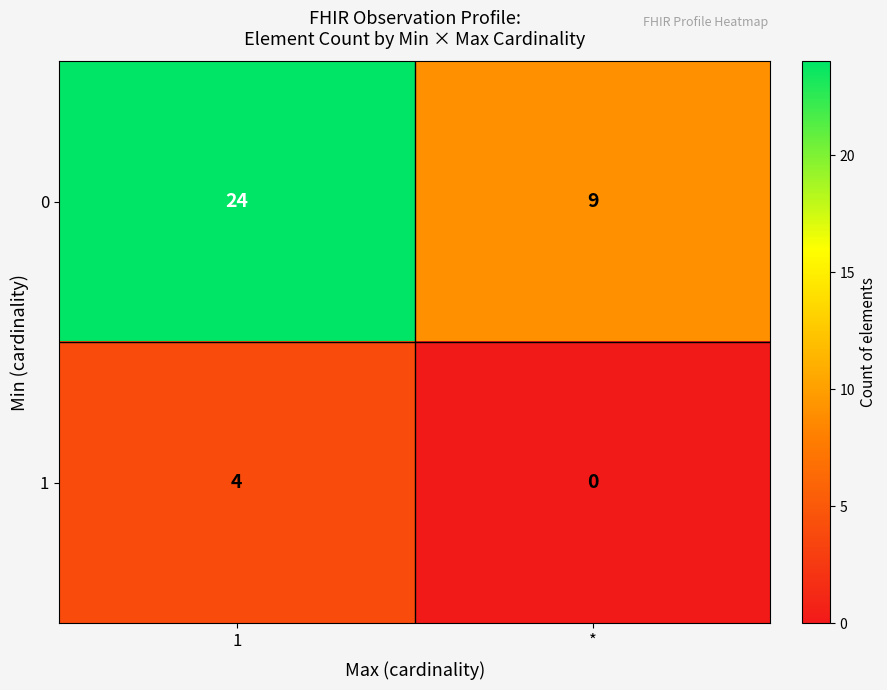

True or false: 1 has a value of 0 at *.

True